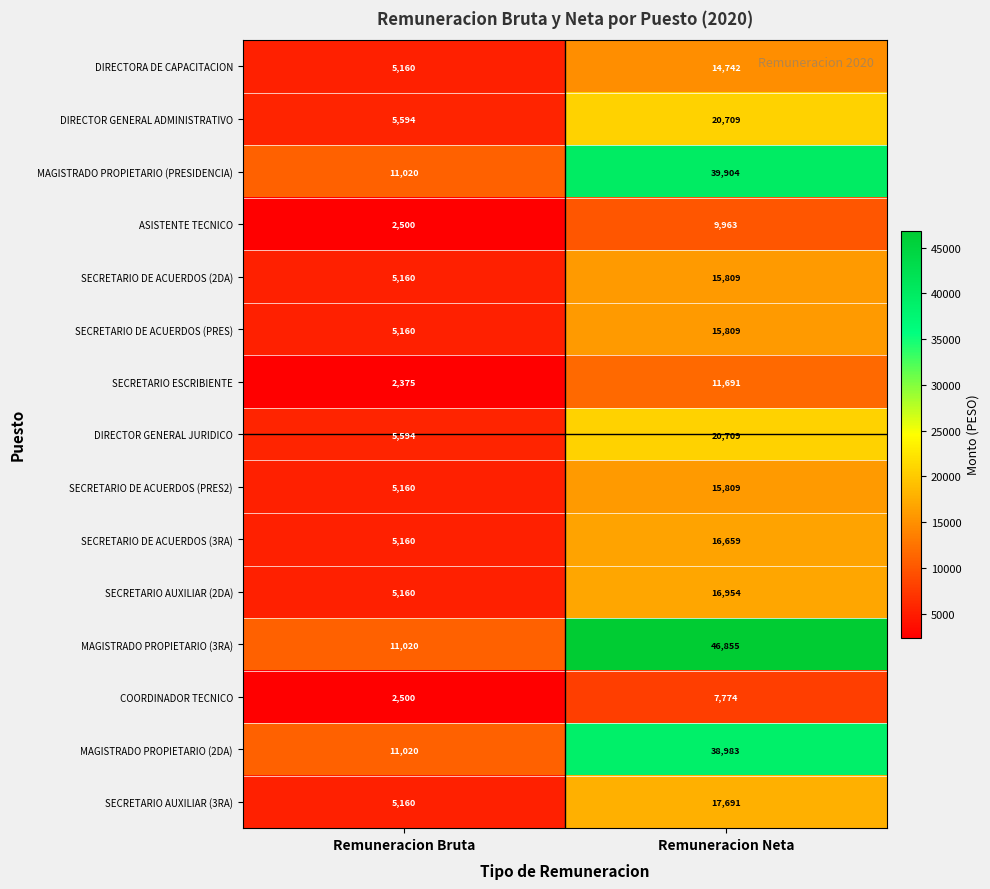

At which category is the sum across all series the highest?

Remuneracion Neta